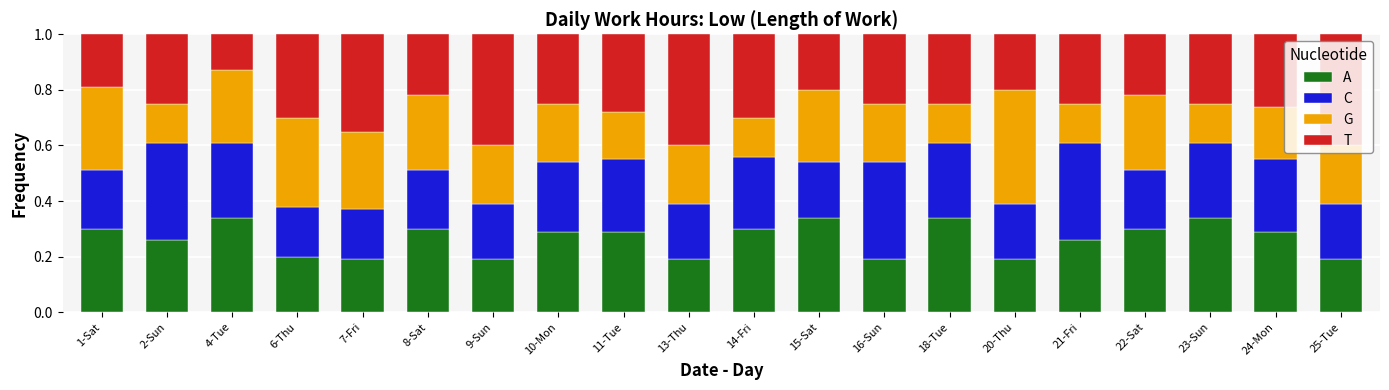

How many A values are between 0 and 1?

20